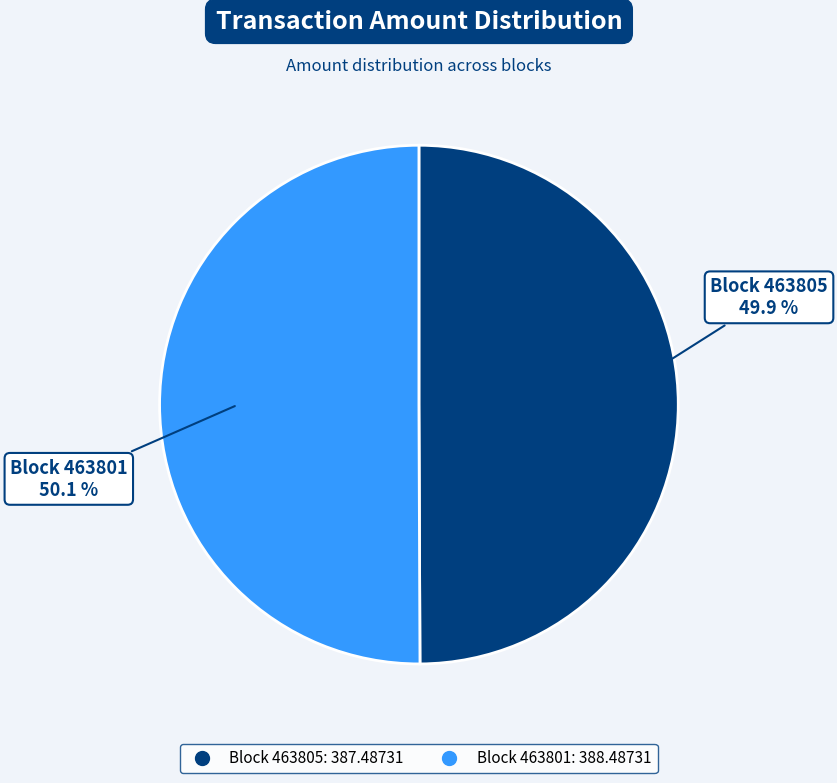

Is there any slice that represents more than half of the pie?

Yes